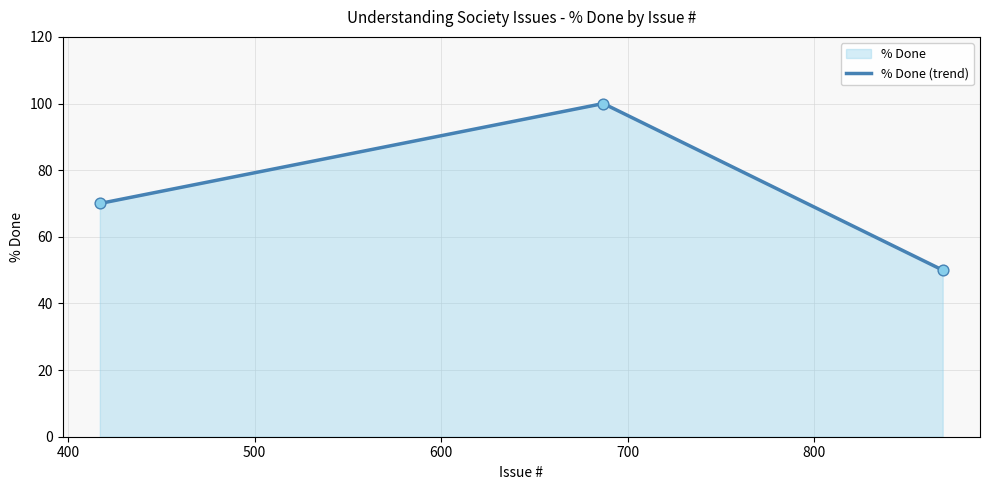

What is the greatest value displayed?

100